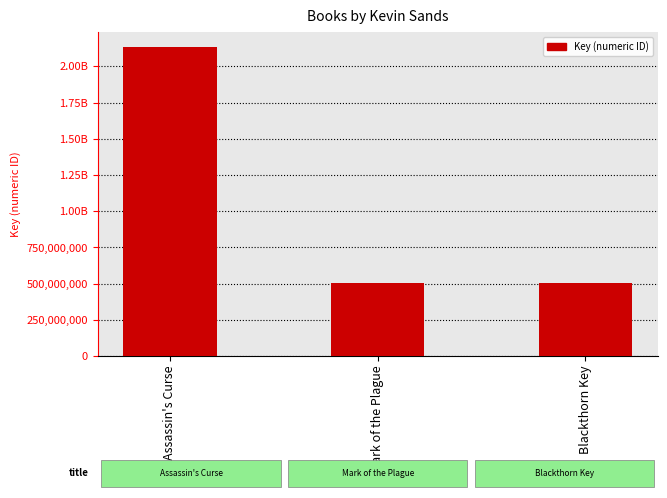

Rank the categories by value from highest to lowest.

Assassin's Curse, Mark of the Plague, Blackthorn Key